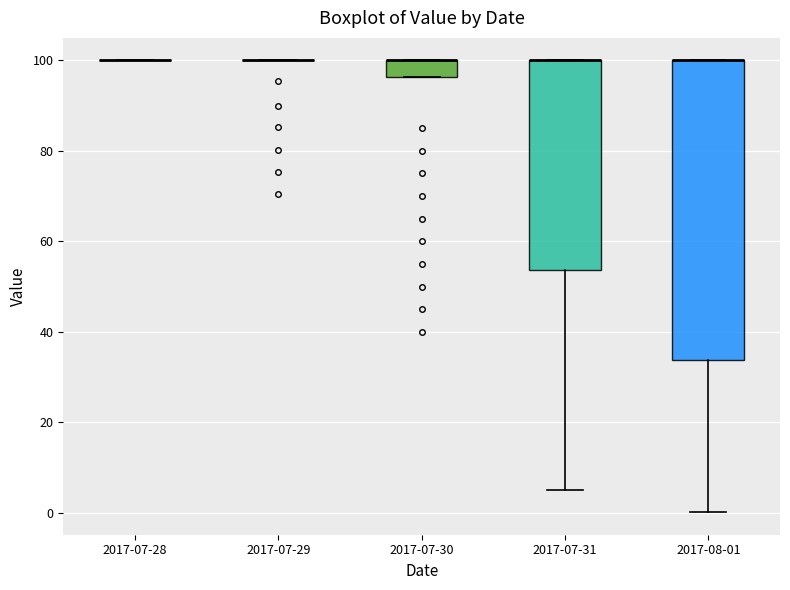

Which box is the tallest, from its lower edge to its upper edge?

2017-08-01